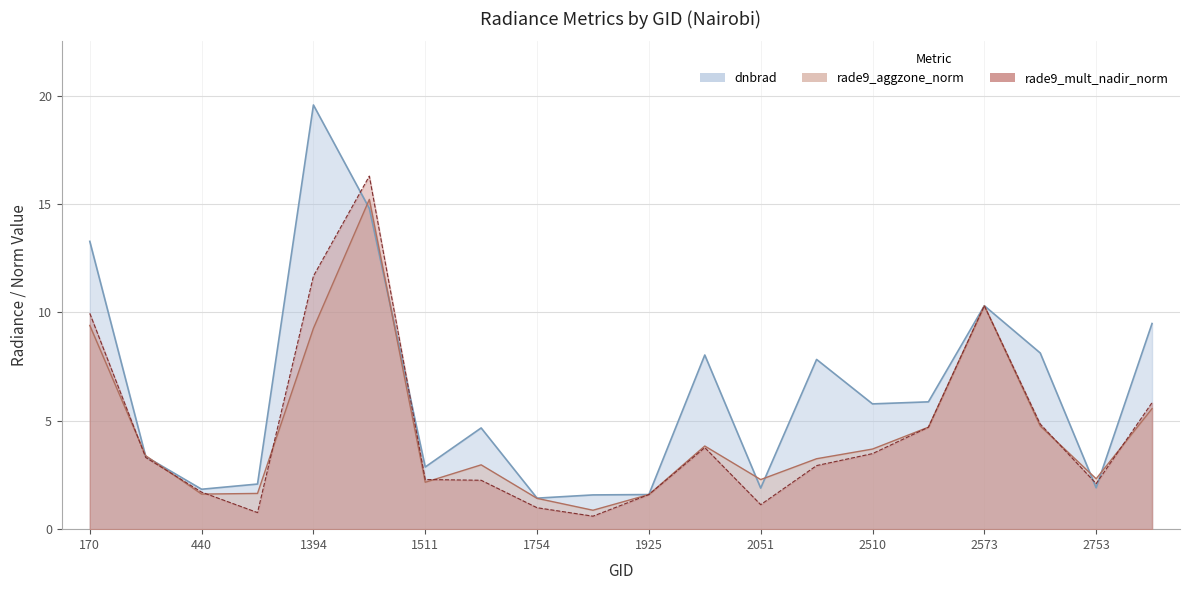

Is the value of rade9_mult_nadir_norm at 1754 greater than the value of rade9_aggzone_norm at 1475?

No